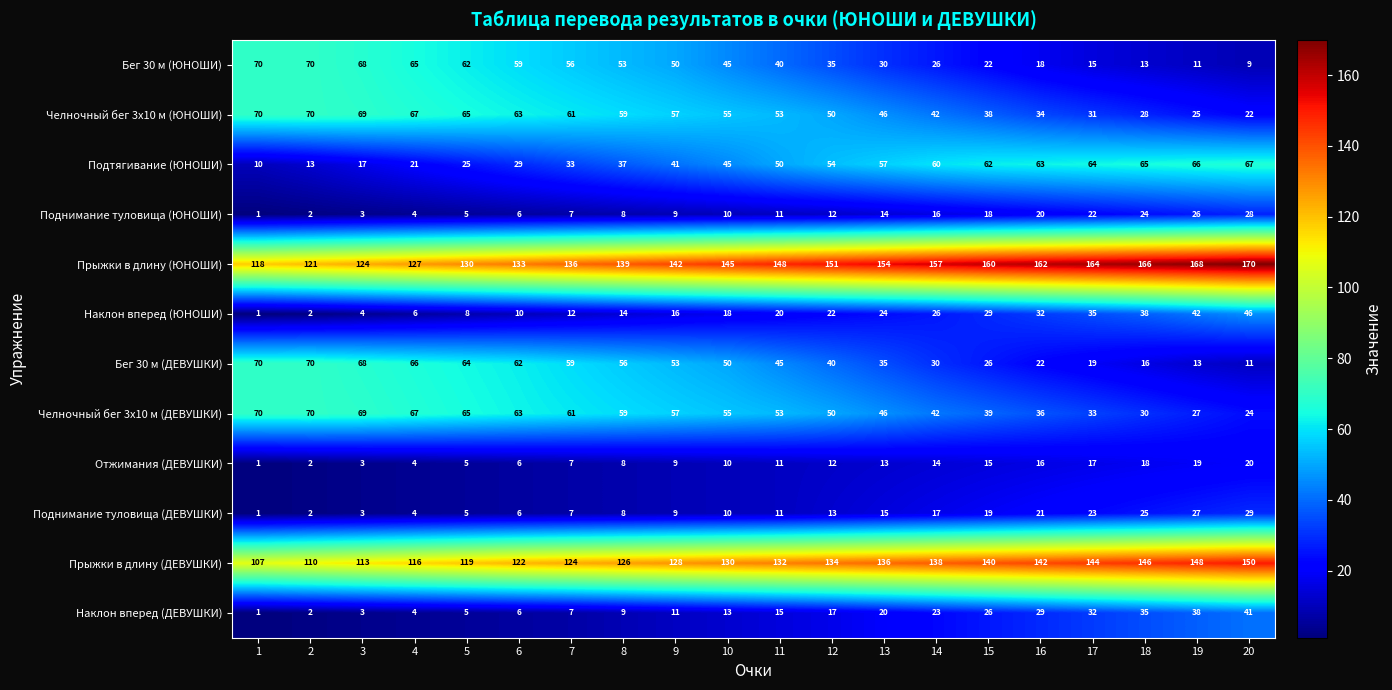

Rank the categories by Прыжки в длину (ДЕВУШКИ) value from highest to lowest.

20, 19, 18, 17, 16, 15, 14, 13, 12, 11, 10, 9, 8, 7, 6, 5, 4, 3, 2, 1